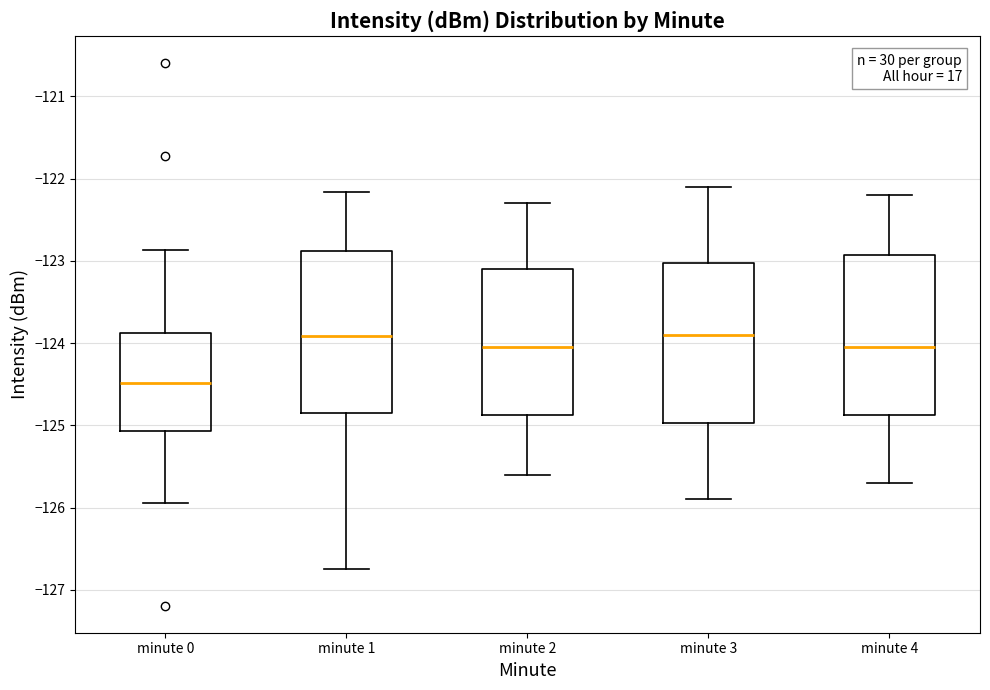

Reading left to right, transcribe this box plot: for each box, give where its median line is, the range the box spans, and where its two whiskers end, as read against the y-axis. The values are not printed on the chart, so give them approximately, as read against the axis.

minute 0: median -124.5, box -125.1 to -123.9, whiskers -125.9 to -122.9
minute 1: median -123.9, box -124.8 to -122.9, whiskers -126.7 to -122.2
minute 2: median -124.0, box -124.9 to -123.1, whiskers -125.6 to -122.3
minute 3: median -123.9, box -125.0 to -123.0, whiskers -125.9 to -122.1
minute 4: median -124.0, box -124.9 to -122.9, whiskers -125.7 to -122.2